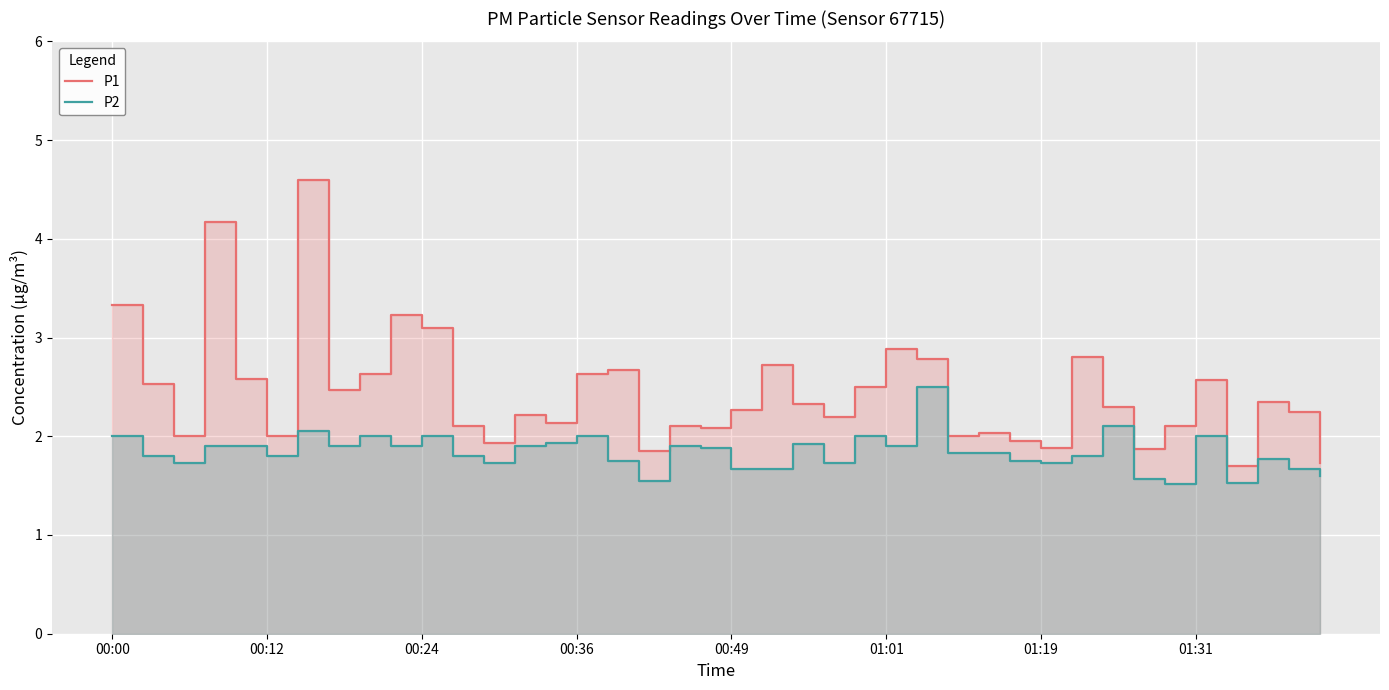

What is the average value of the P2 series?

1.8